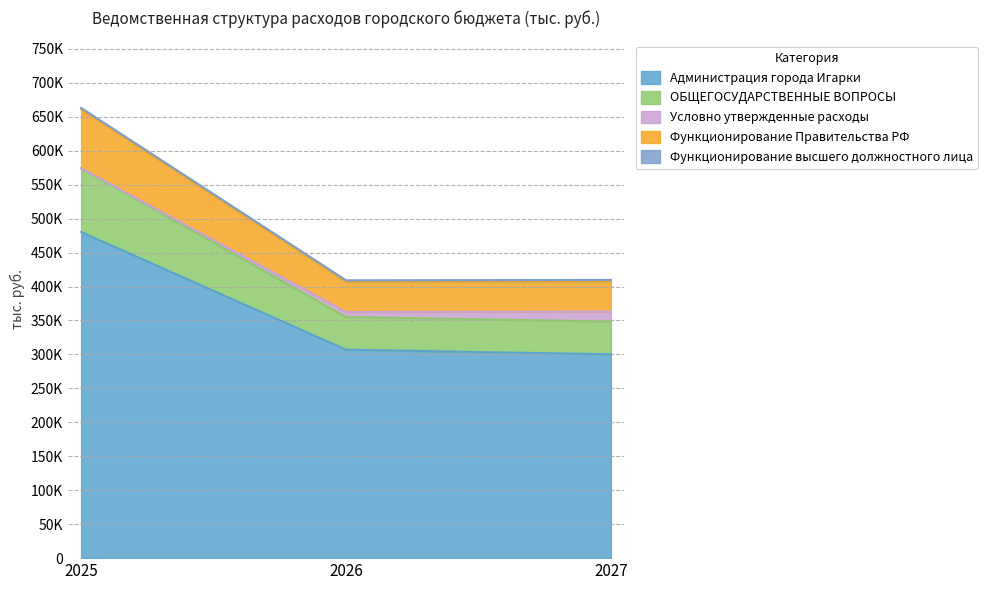

Does the chart have visible grid lines?

Yes